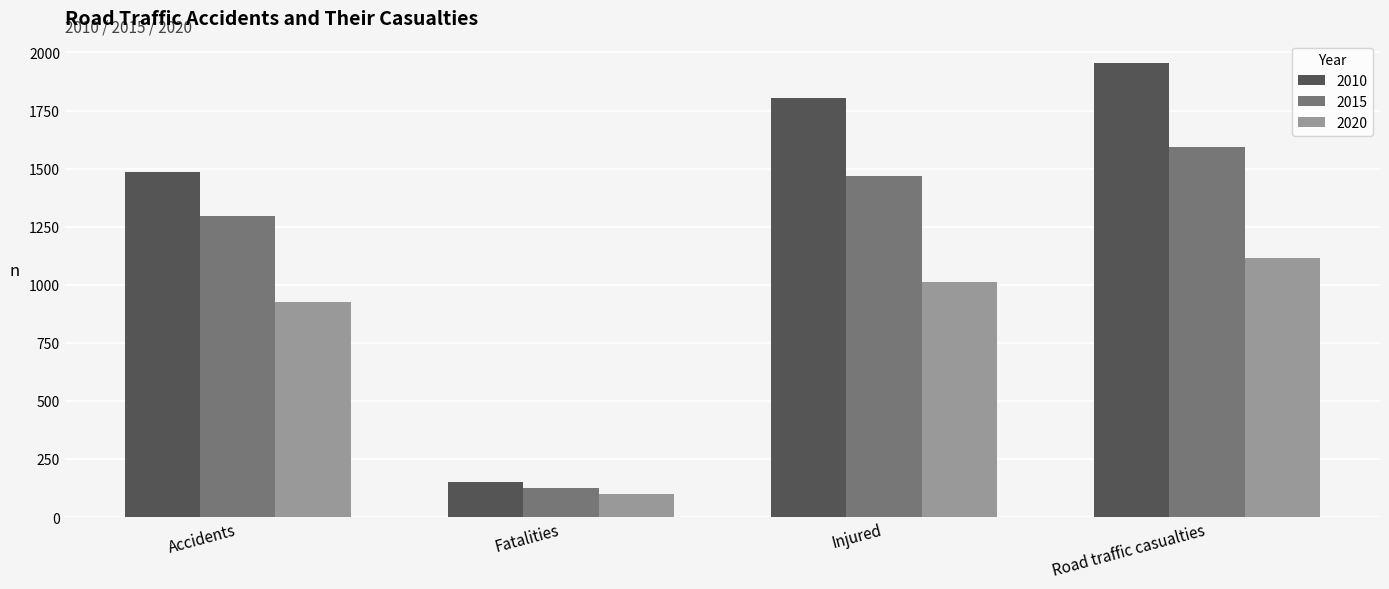

Which series has the largest total across all categories?

2010